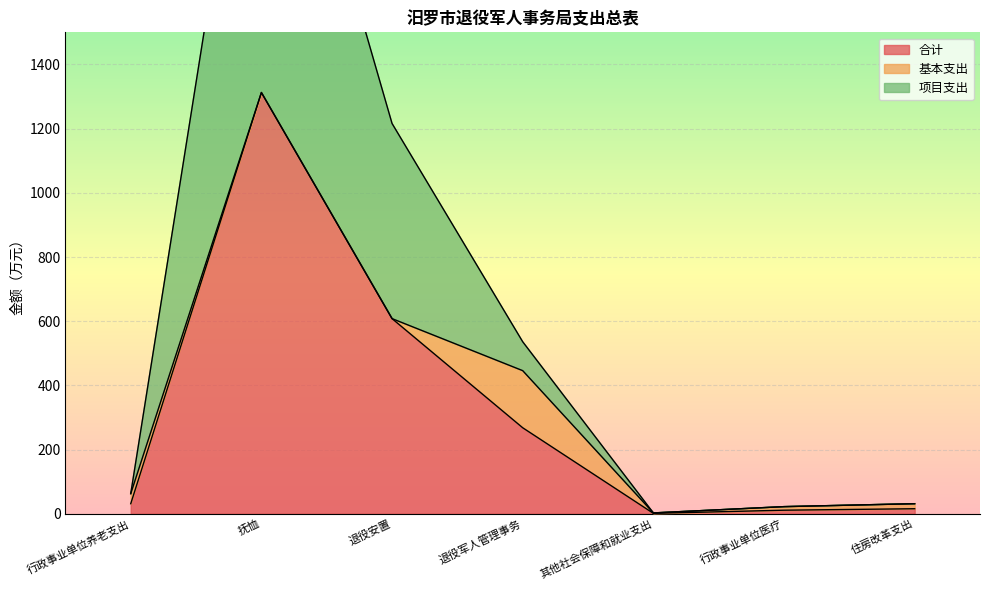

Rank the categories by 项目支出 value from lowest to highest.

其他社会保障和就业支出, 行政事业单位医疗, 住房改革支出, 行政事业单位养老支出, 退役军人管理事务, 退役安置, 抚恤